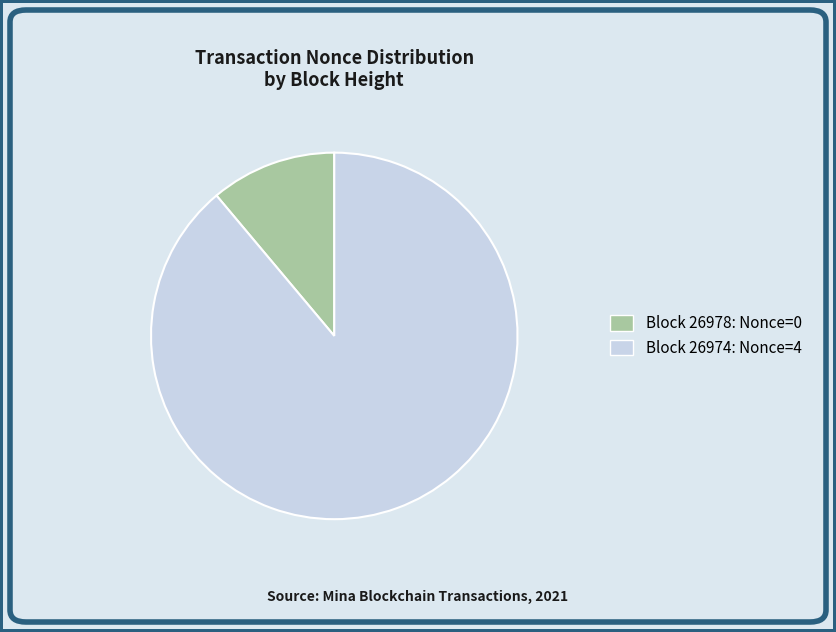

True or false: Block 26978: Nonce=0 accounts for 16% of the total.

False